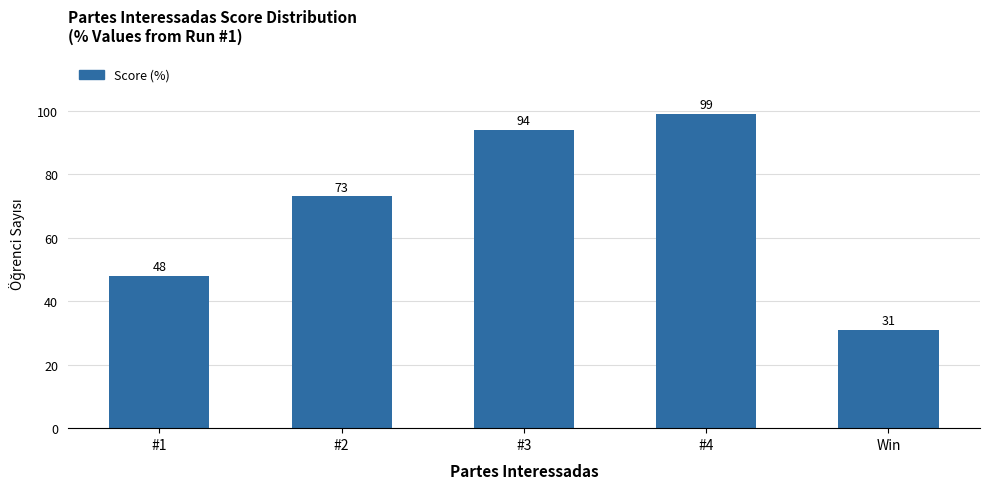

Does the chart contain stacked bars?

No